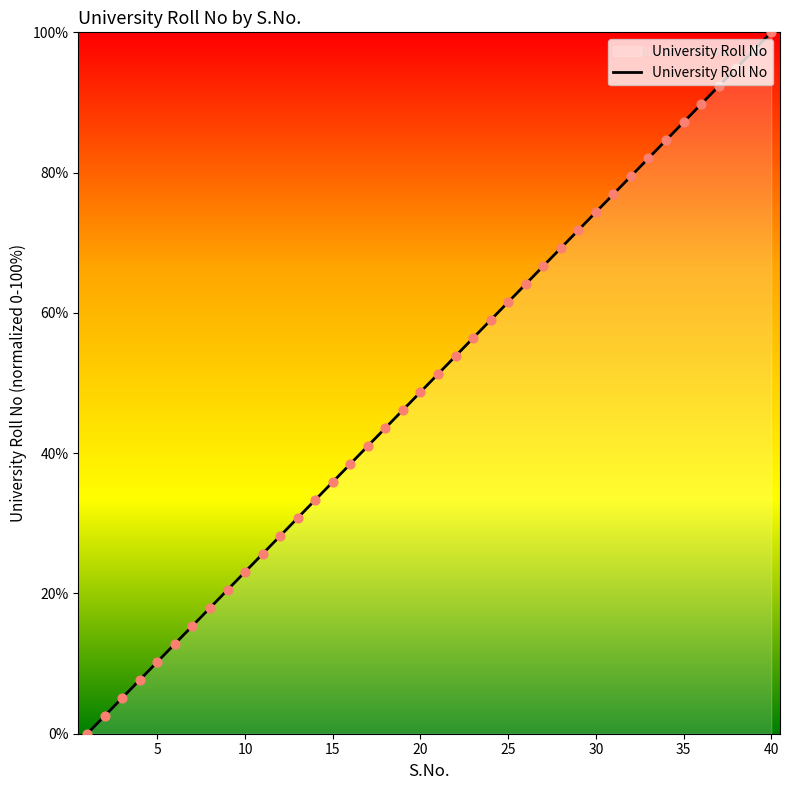

What is the difference between the maximum and minimum values?

100.0